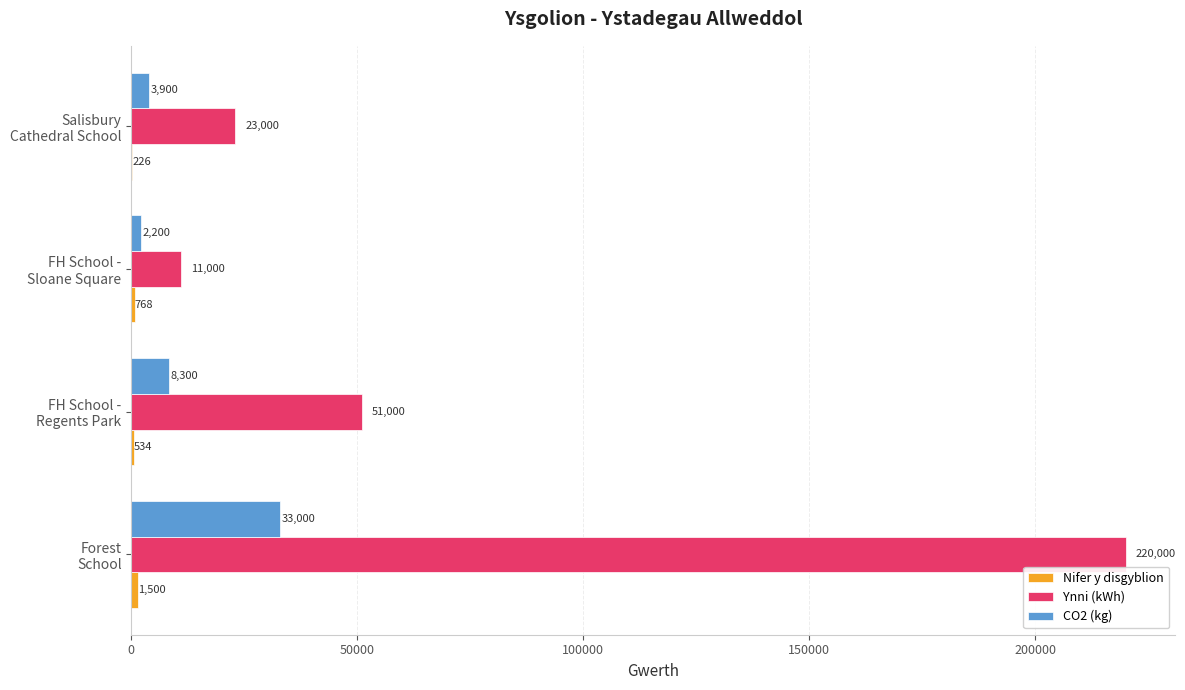

Which series has the largest total across all categories?

Ynni (kWh)